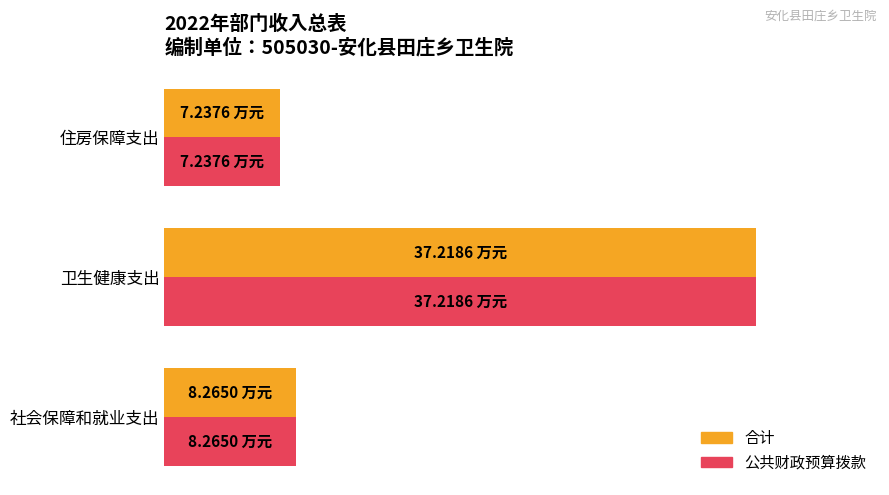

What are all the series names shown in the legend?

合计, 公共财政预算拨款